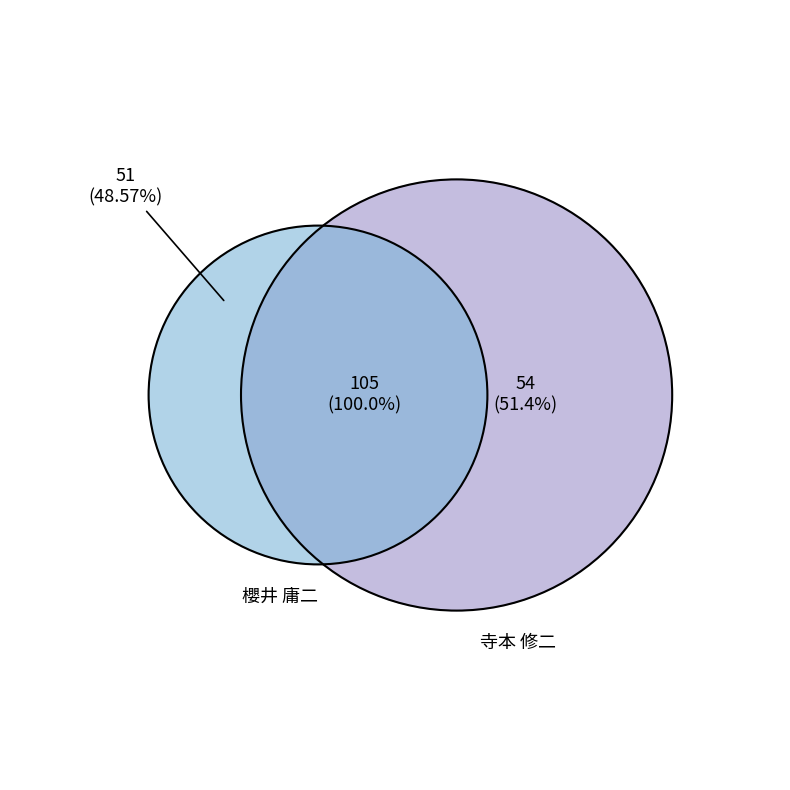

To the nearest percent, what is the difference between the 383715 and 383856 slice percentages?

3%